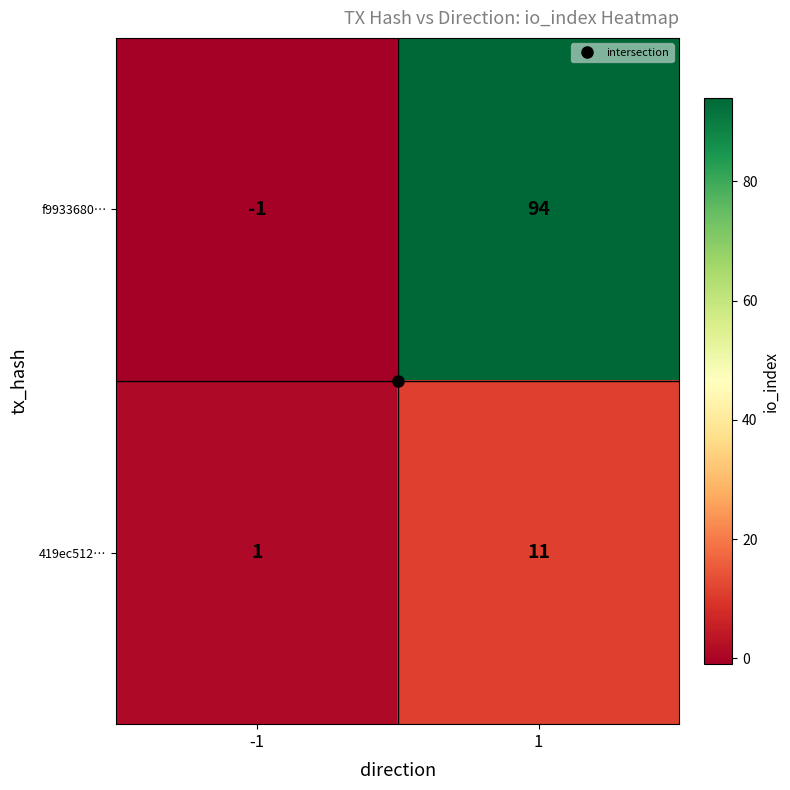

What is the maximum value shown in the chart?

94